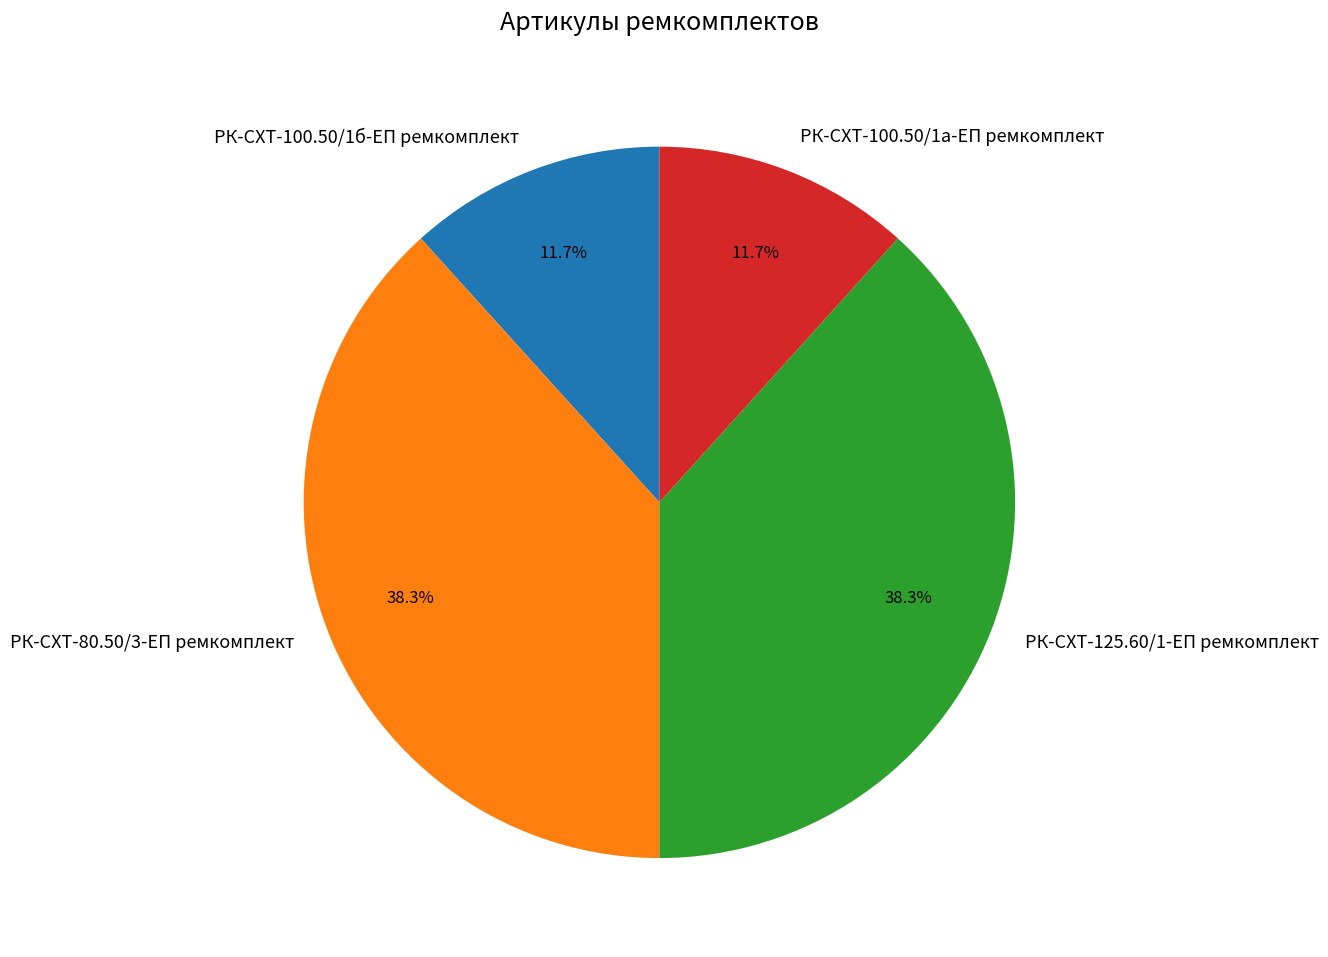

Is РК-СХТ-100.50/1б-ЕП ремкомплект the majority of the pie?

No